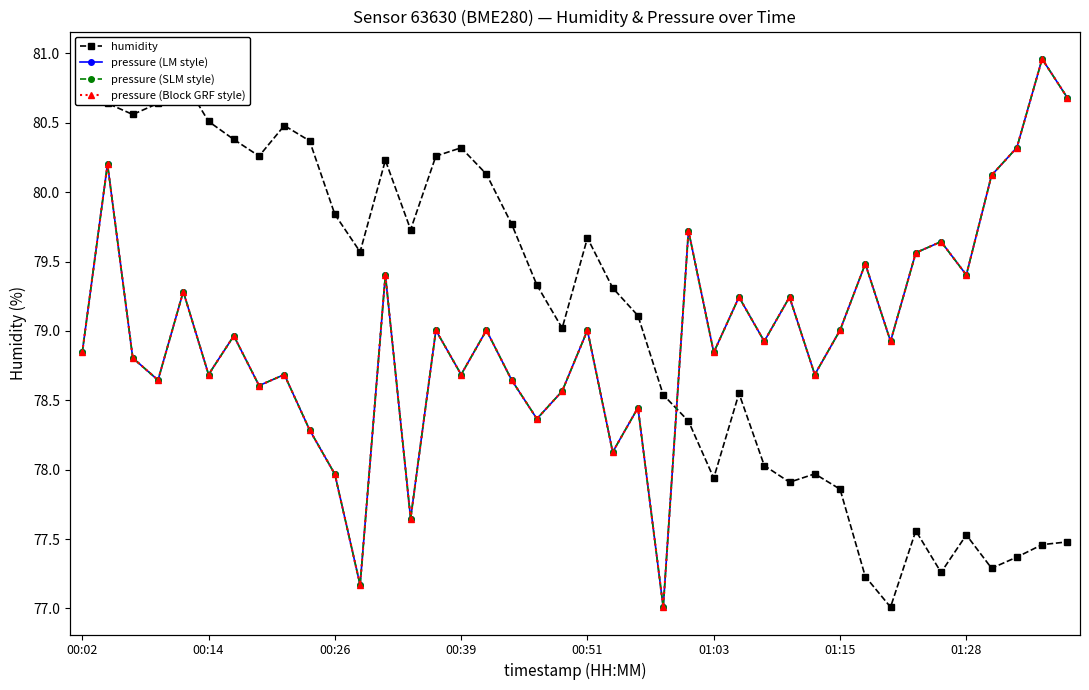

True or false: humidity and pressure (Block GRF style) cross at least once.

True